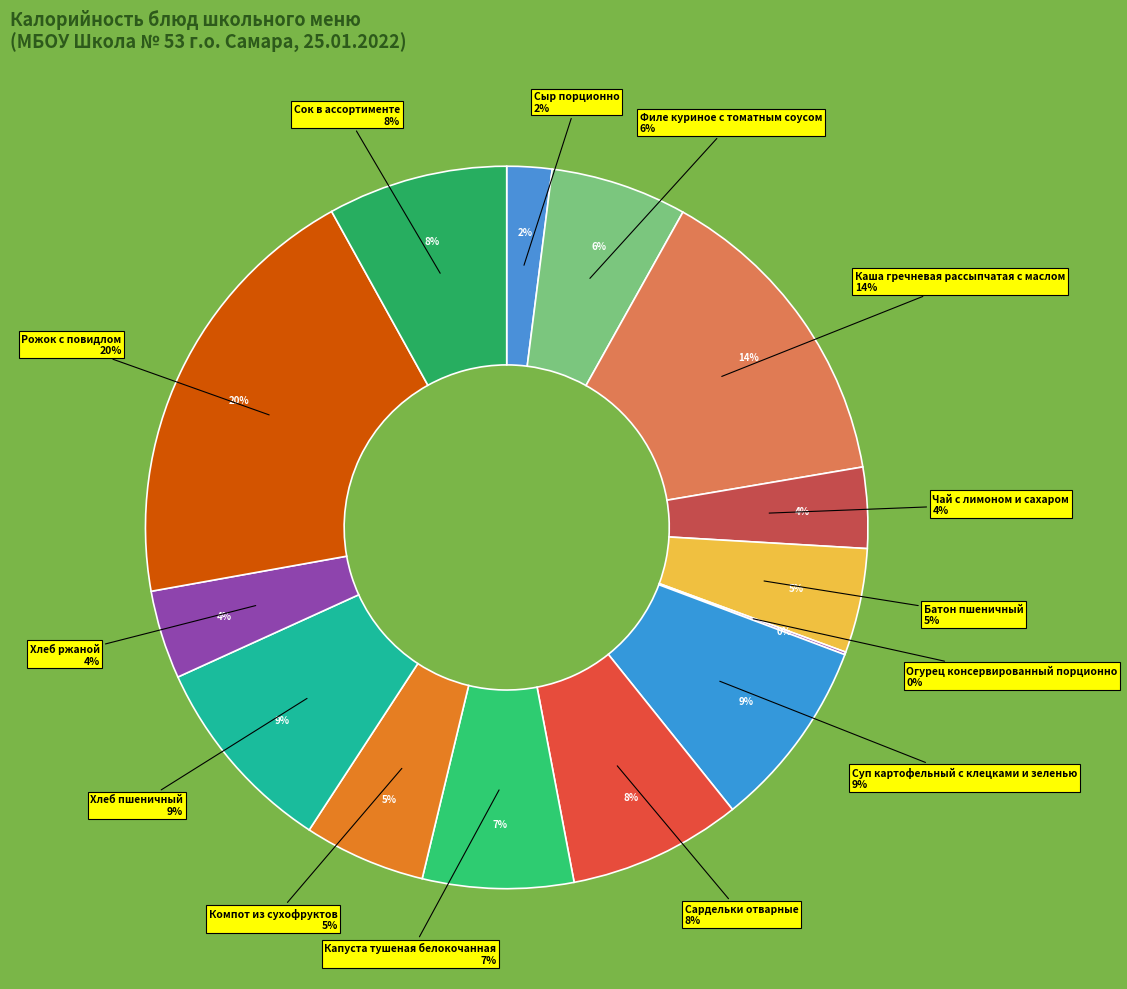

How many segments does this pie chart have?

14